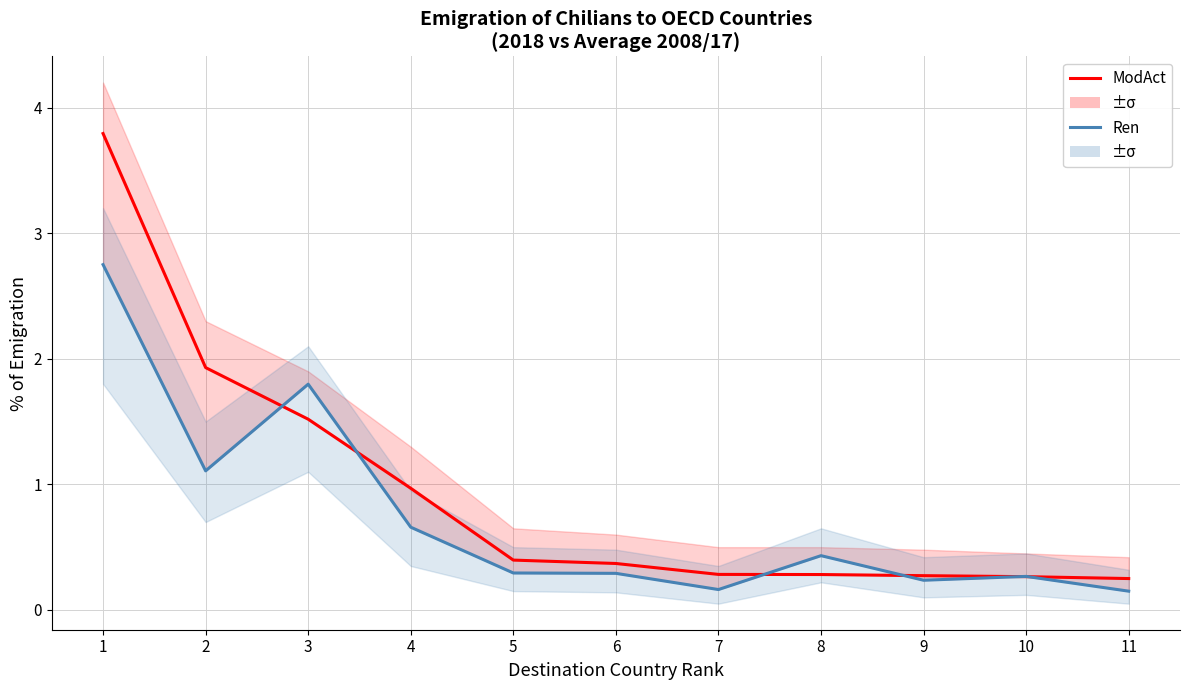

What are all the series names shown in the legend?

ModAct, Ren